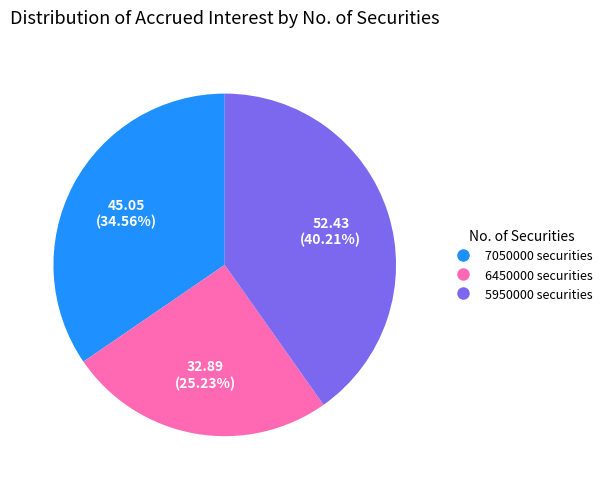

Combined, do 6450000 securities and 5950000 securities account for over 50%?

Yes